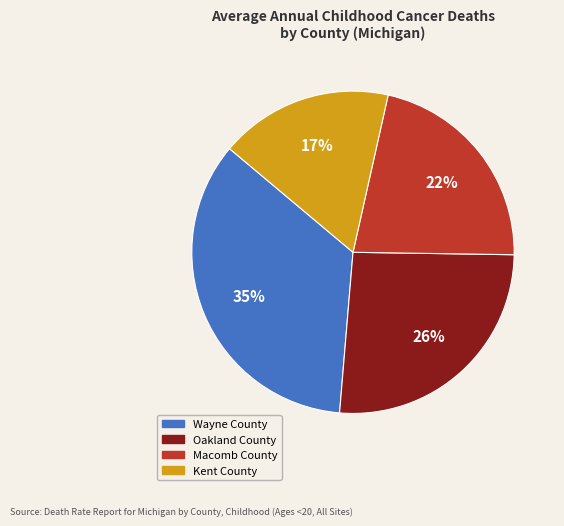

What is the ratio of the value at Wayne County to the value at Macomb County?

1.6